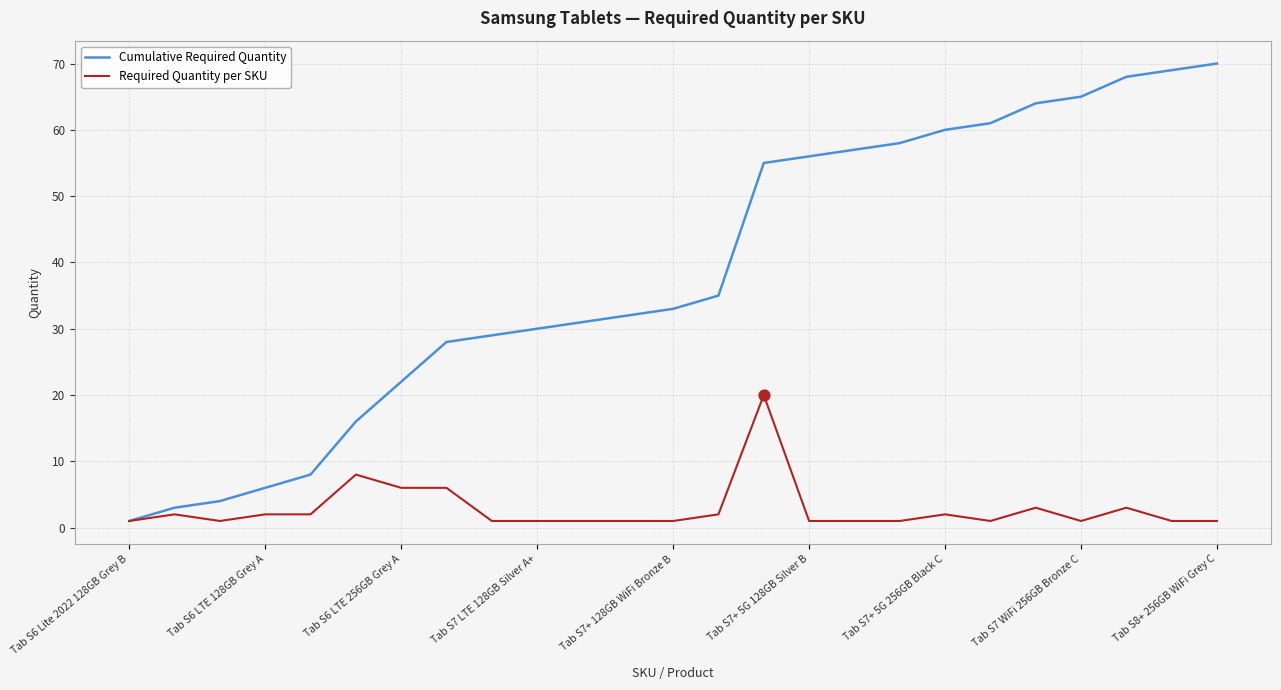

Which series has the largest total across all categories?

Cumulative Required Quantity